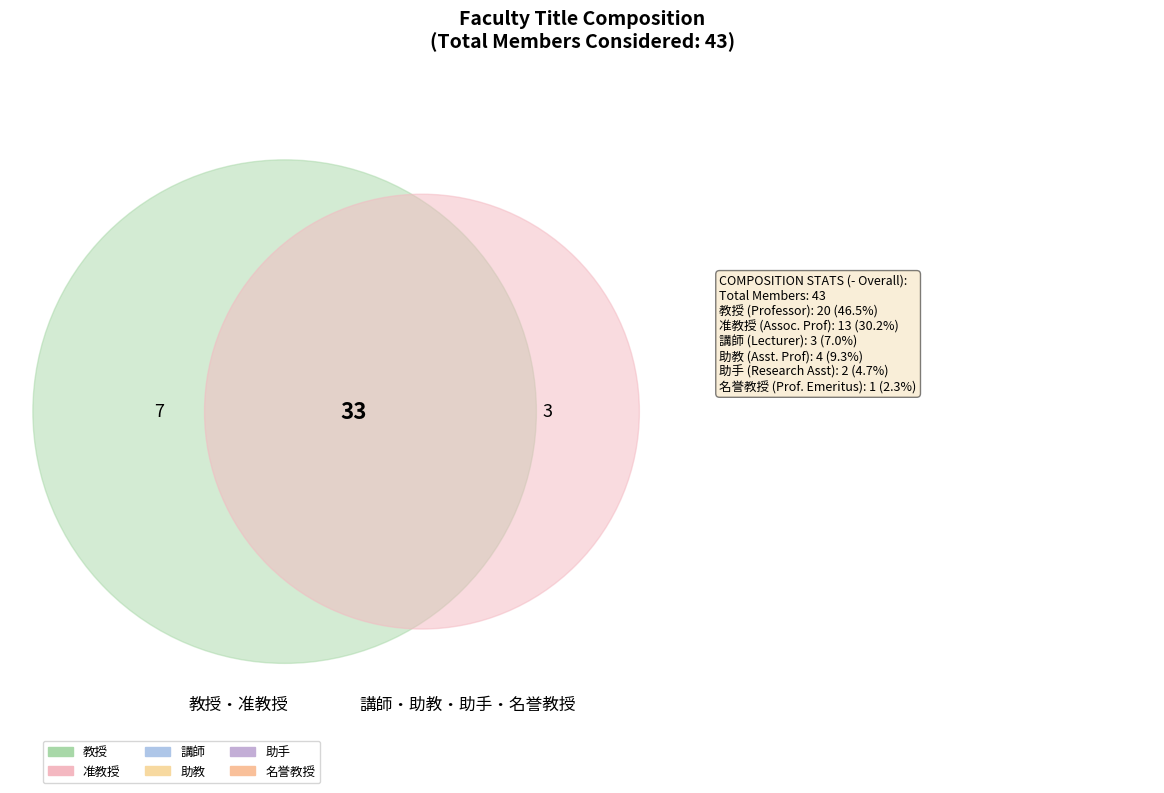

To the nearest percent, what portion does 助手 represent?

5%